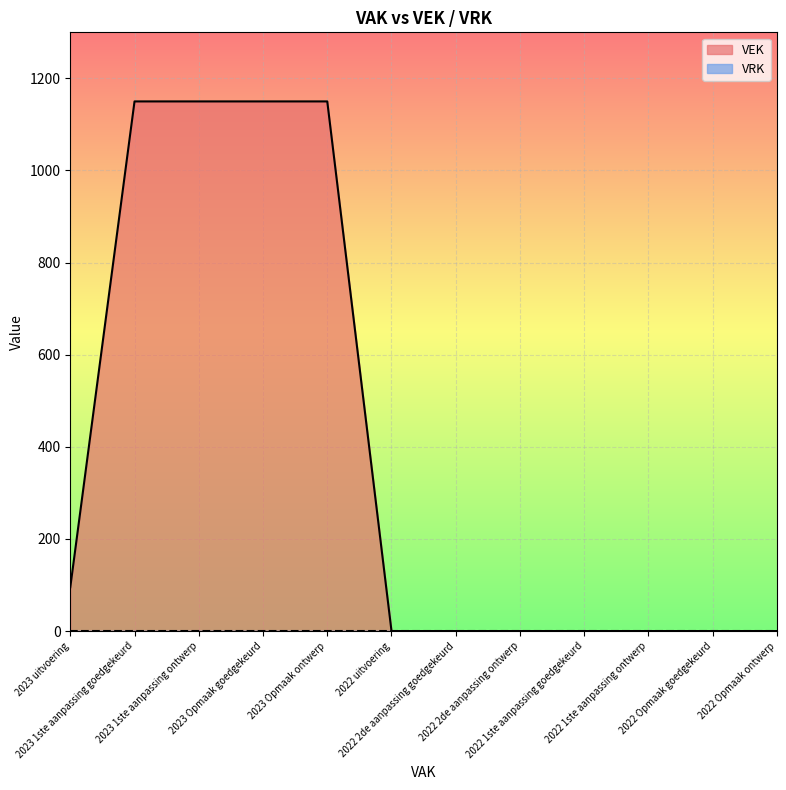

How many lines are shown in the chart?

2